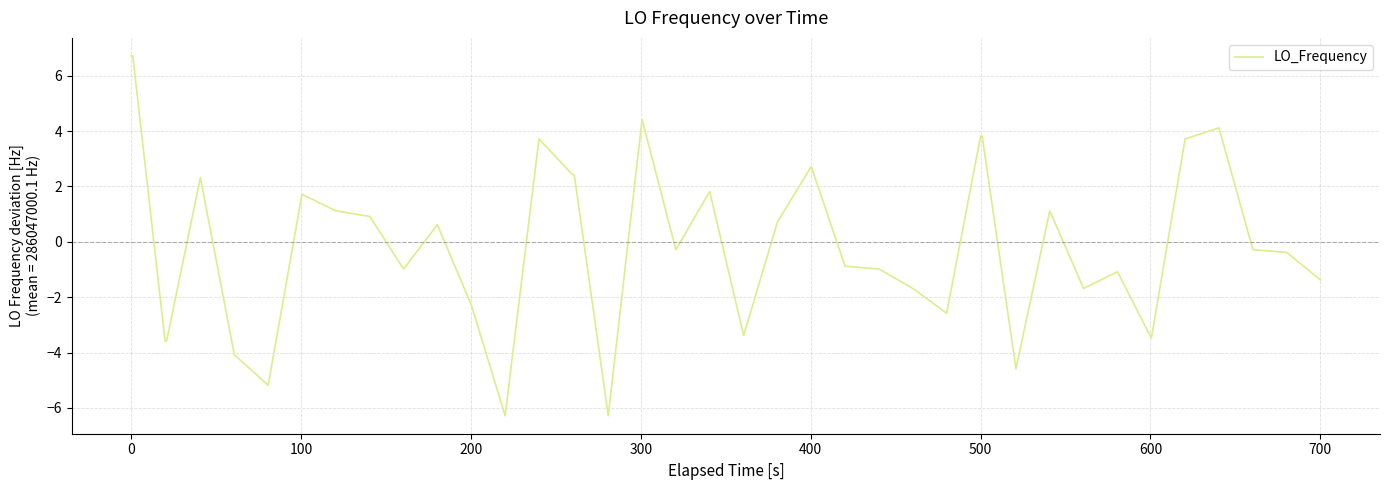

What is the difference between the maximum and minimum values?

13.0